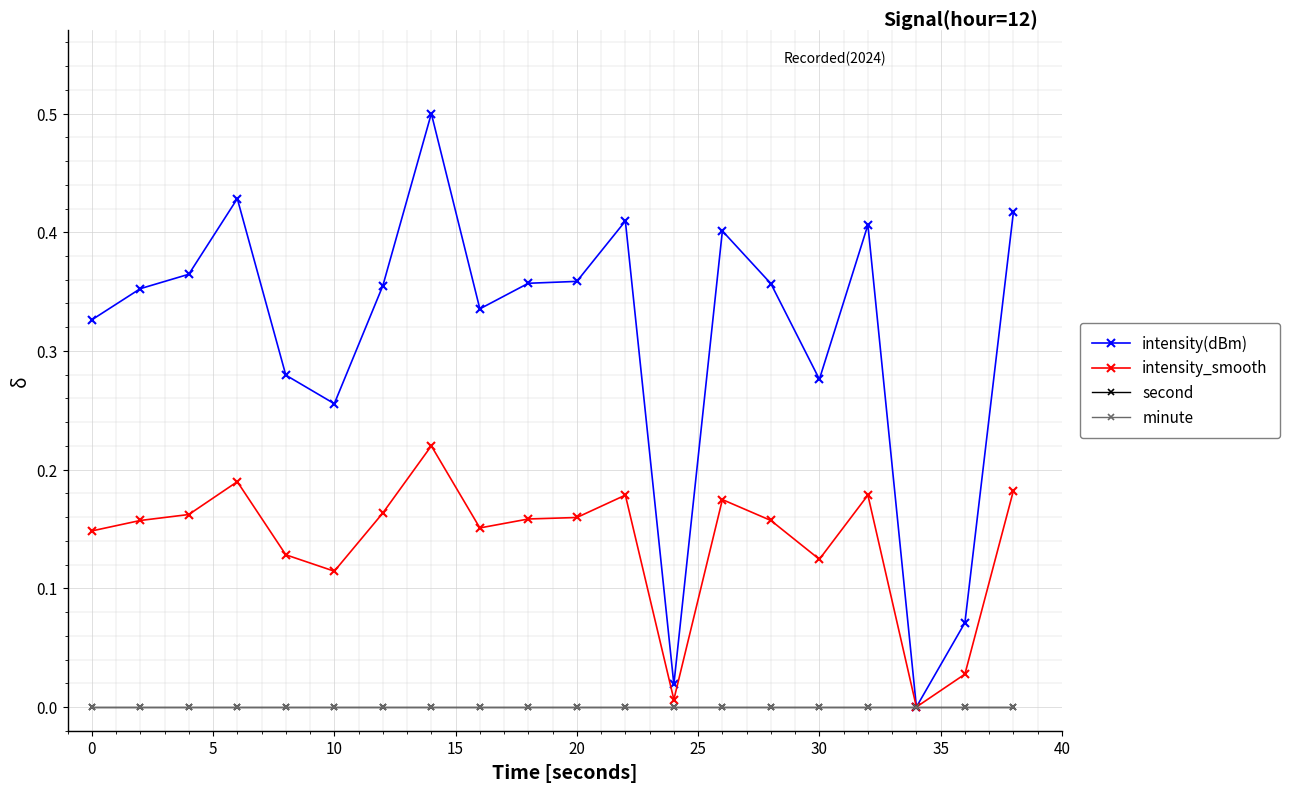

Does the chart have visible grid lines?

Yes